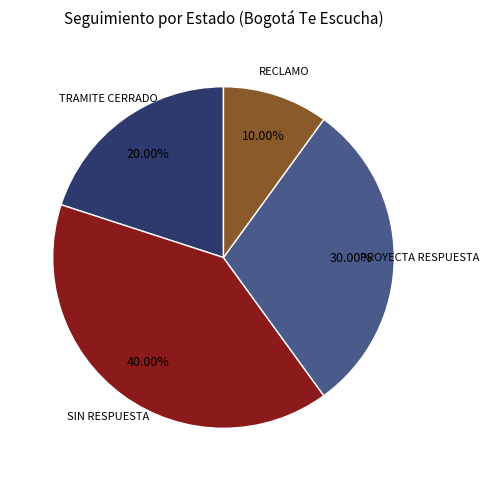

Does any single category account for the majority?

No